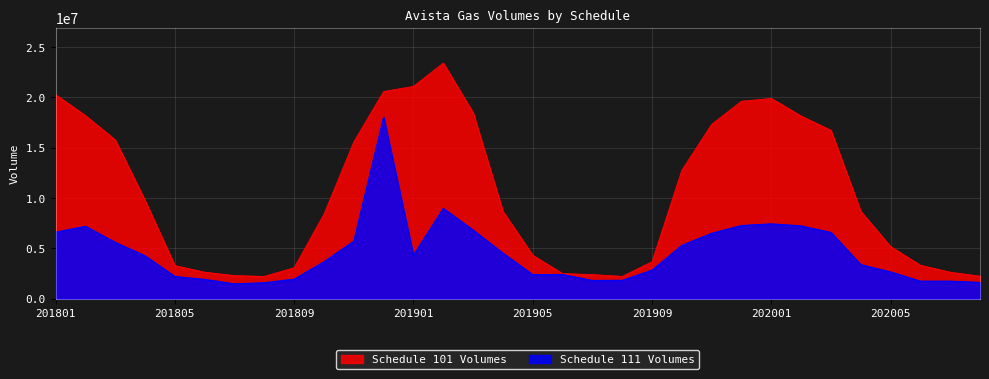

What is the minimum value for Schedule 111 Volumes?

1476772